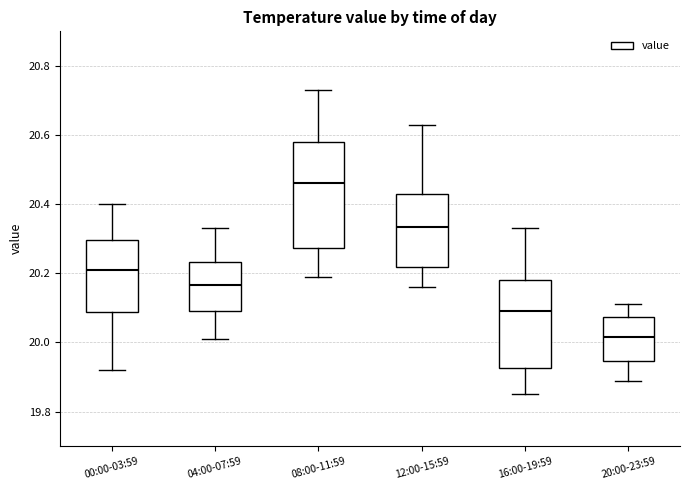

Reading left to right, read every box against the y-axis: the position of its median line, the range the box covers, and the ends of its whiskers. The values are not printed on the chart, so give them approximately, as read against the axis.

00:00-03:59: median 20.22, box 20.08 to 20.30, whiskers 19.92 to 20.40
04:00-07:59: median 20.16, box 20.10 to 20.24, whiskers 20.02 to 20.34
08:00-11:59: median 20.46, box 20.28 to 20.58, whiskers 20.20 to 20.74
12:00-15:59: median 20.34, box 20.22 to 20.44, whiskers 20.16 to 20.64
16:00-19:59: median 20.10, box 19.92 to 20.18, whiskers 19.86 to 20.34
20:00-23:59: median 20.02, box 19.94 to 20.08, whiskers 19.90 to 20.12